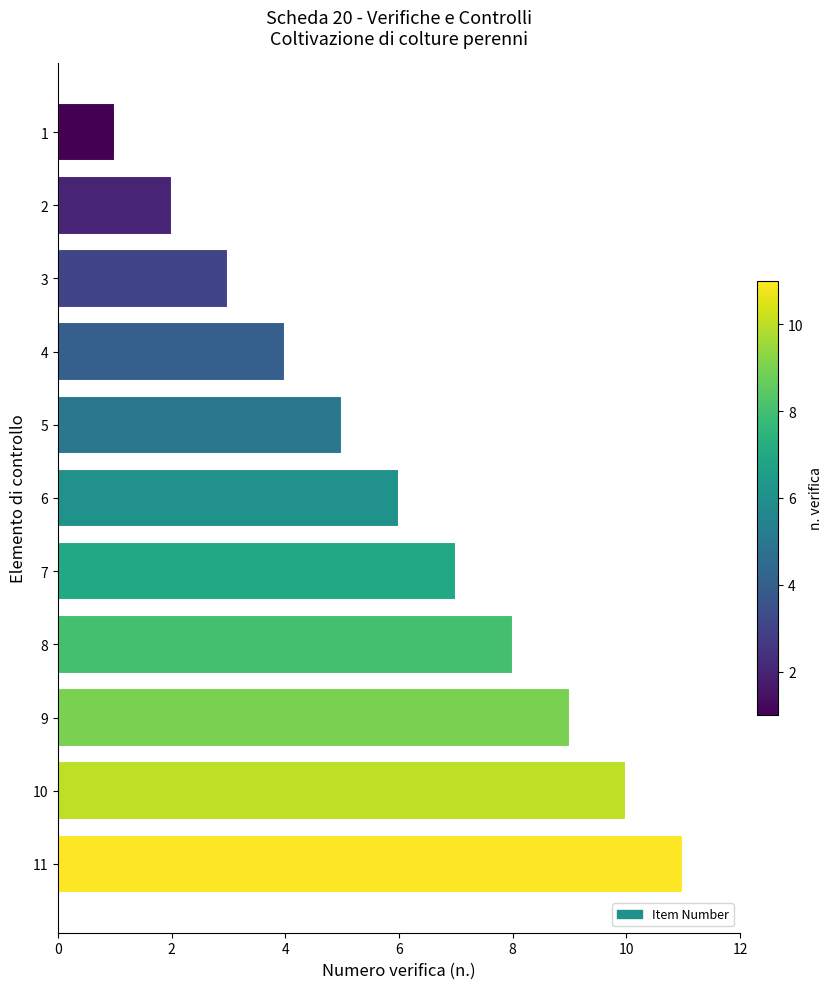

What is the sum of all values?

66